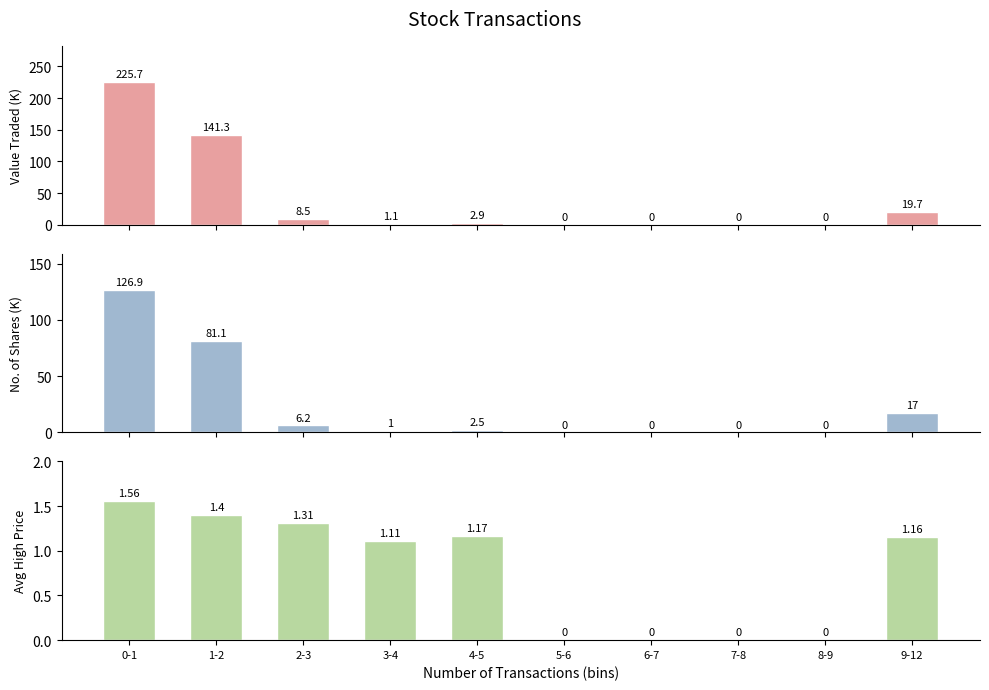

What is the difference between the highest and lowest values at 3-4?

0.1